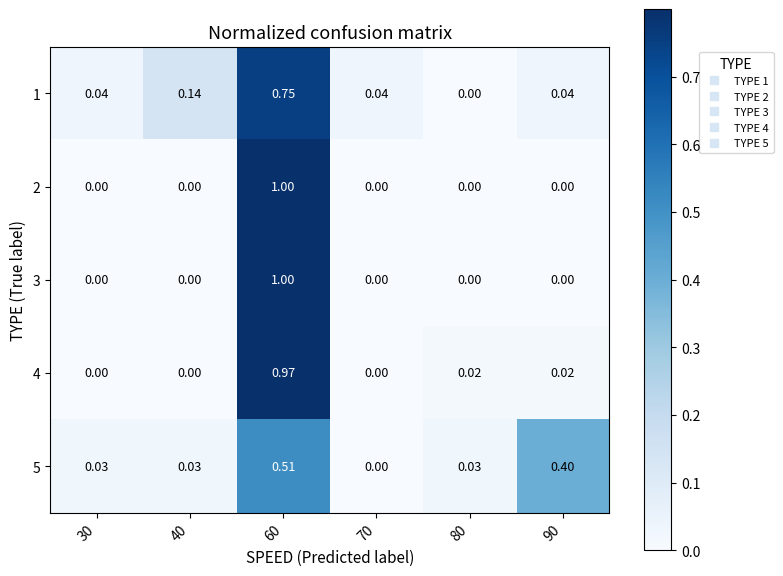

Is the value of 3 at 30 greater than the value of 2 at 60?

No